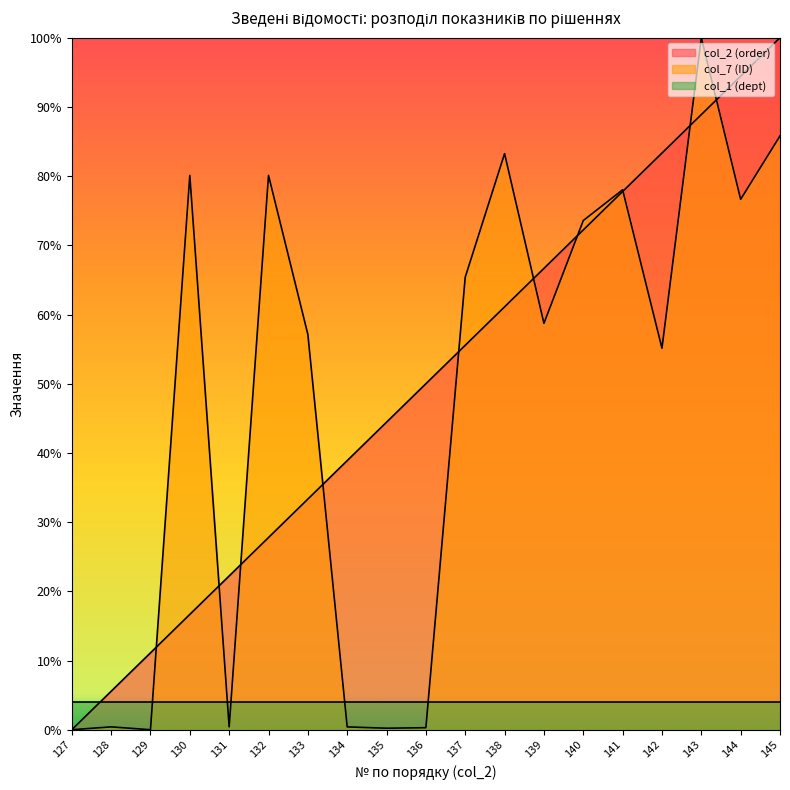

Which has a higher value, 130 or 144?

144